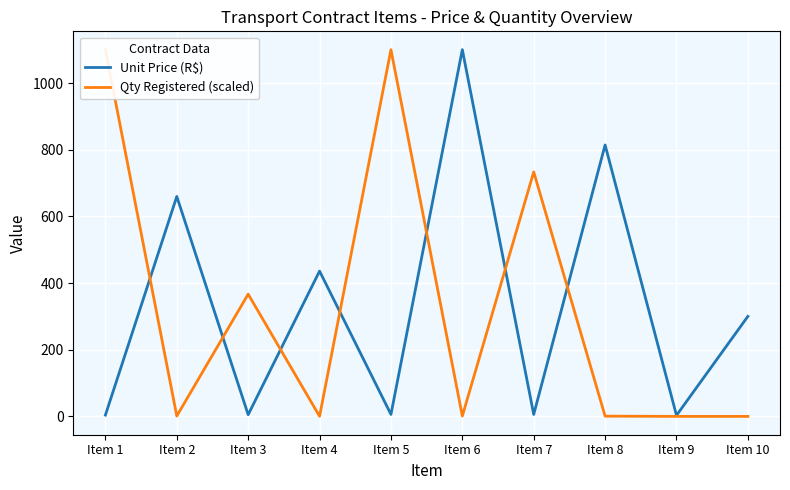

Which series changed the most between Item 3 and Item 4?

Unit Price (R$)